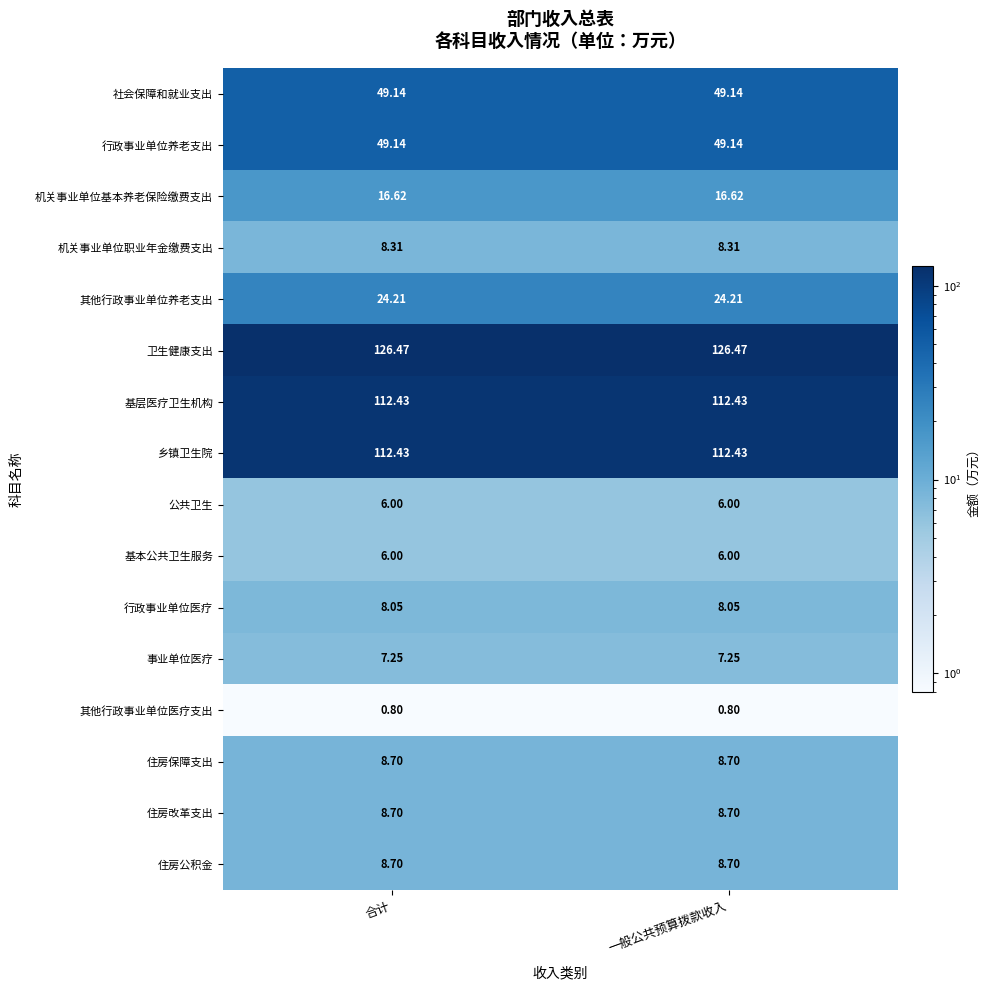

What is the greatest value displayed?

126.5